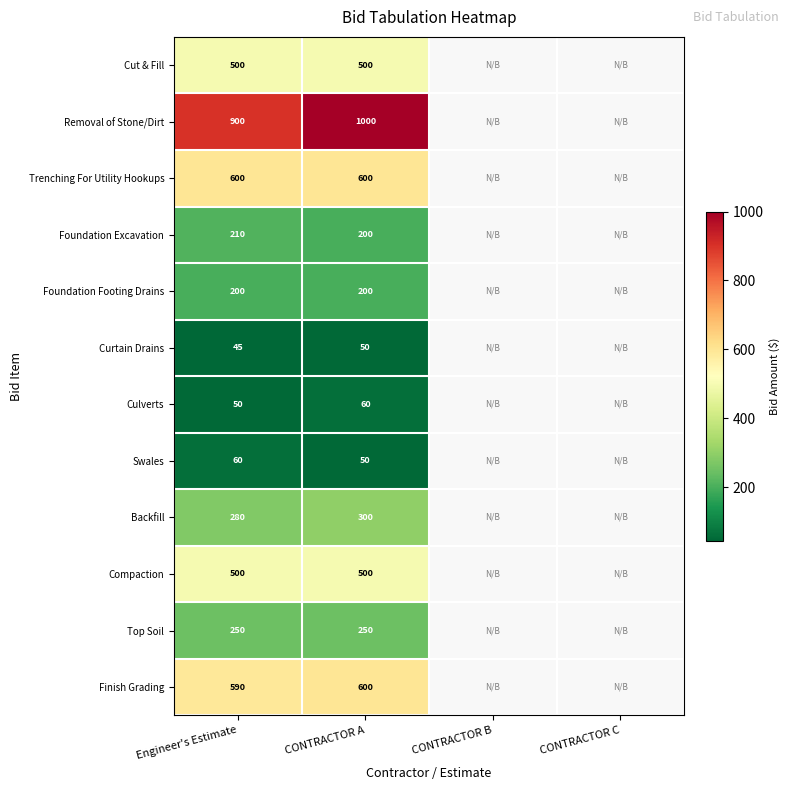

Is the value of Finish Grading at Engineer's Estimate greater than the value of Curtain Drains at Engineer's Estimate?

Yes